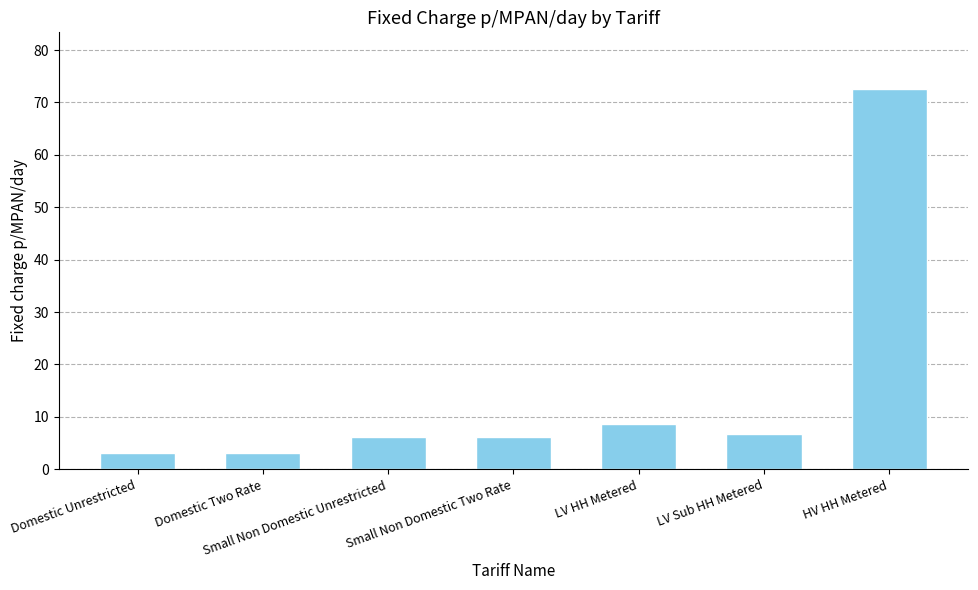

What is the sum of the values at Domestic Unrestricted and LV Sub HH Metered?

9.7